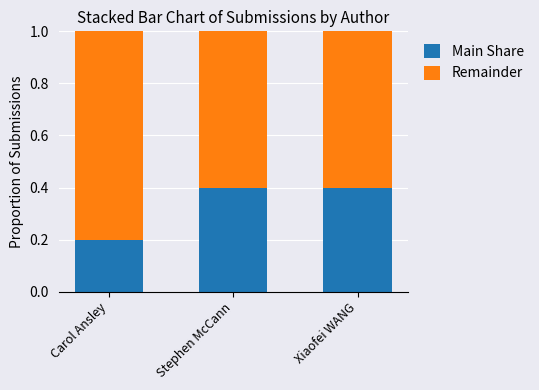

Where is Main Share nearest to the value 0?

Carol Ansley